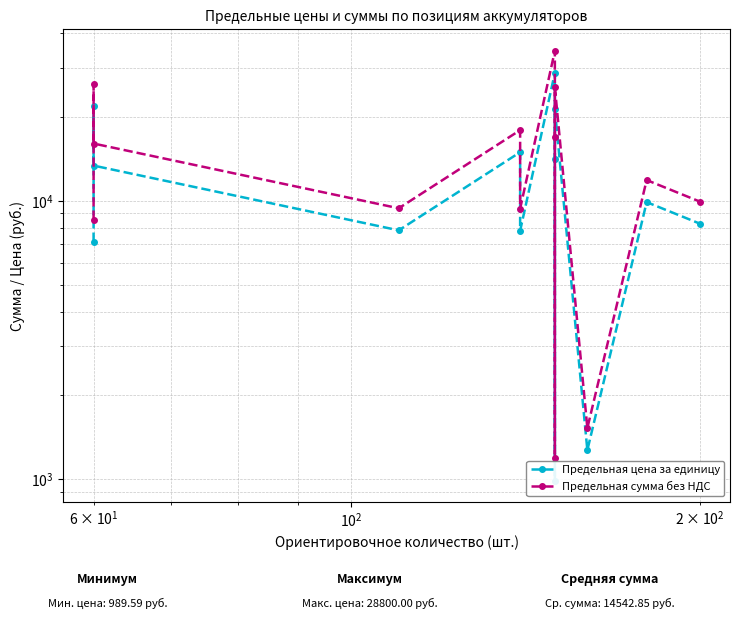

What is the difference between the maximum and second lowest values in the Предельная сумма без НДС series?

33033.2